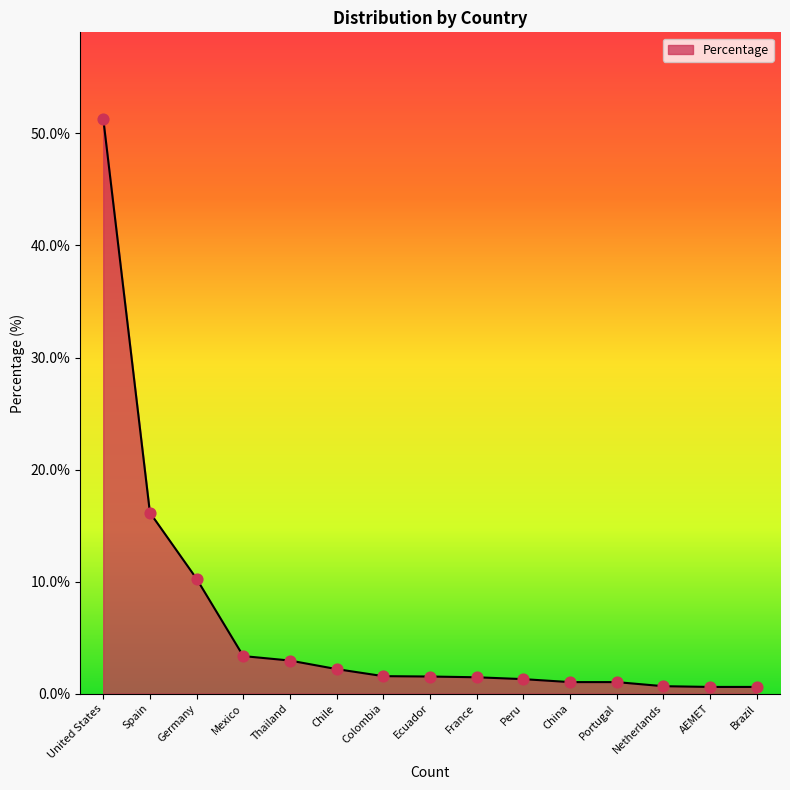

Between United States and Portugal, which is larger?

United States